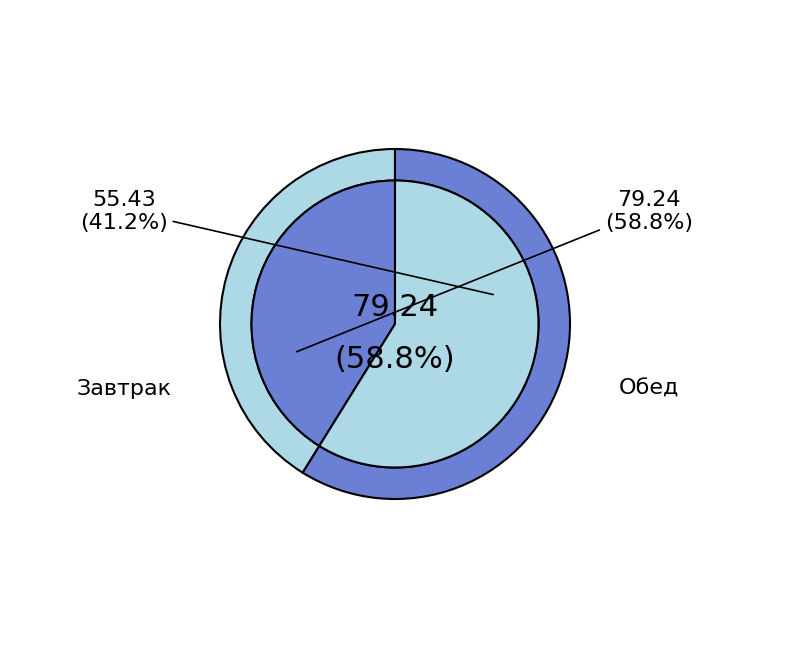

Does ХЛЕБ ПШЕНИЧНЫЙ (завтрак) account for over 50% of the chart?

No